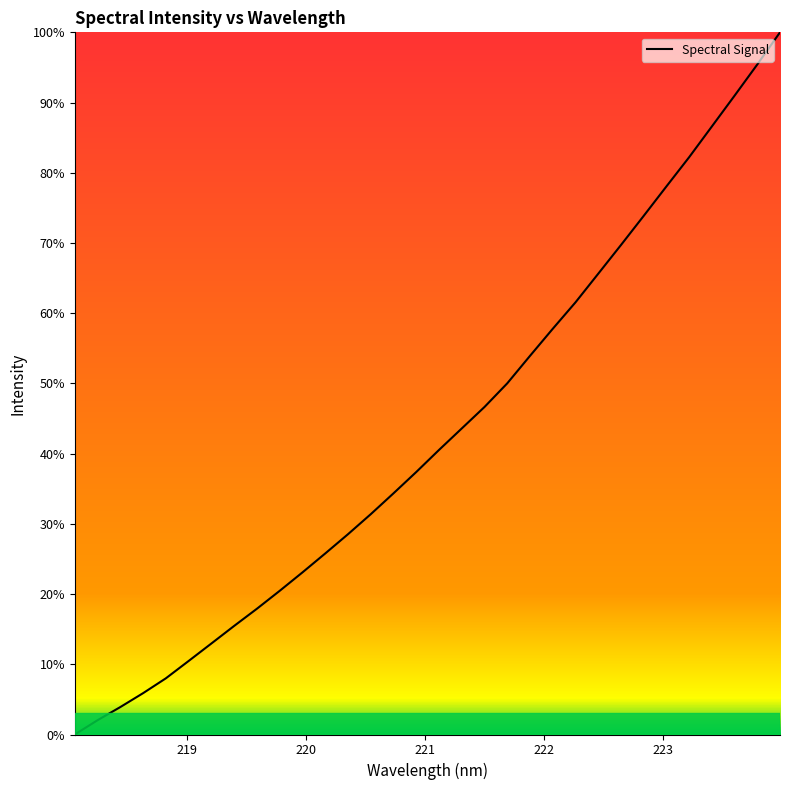

What is the maximum value shown in the chart?

100.0